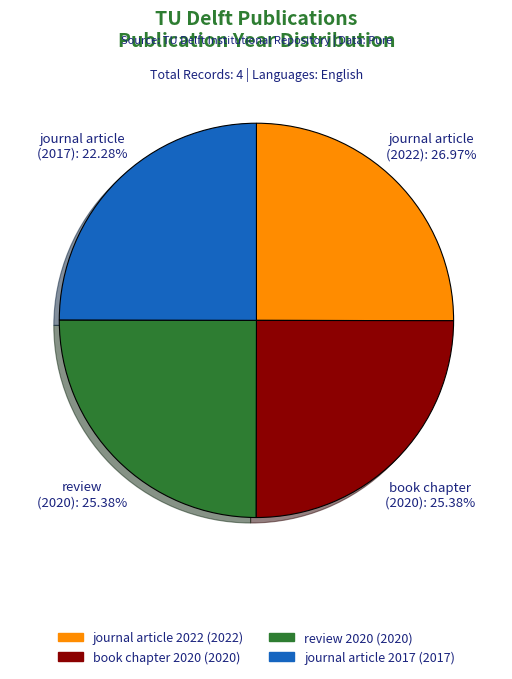

Which slice is the smallest?

journal article (2017)